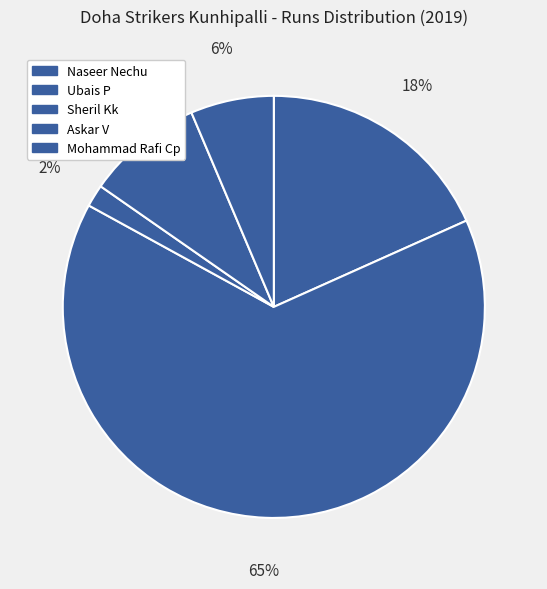

Count the number of slices in the pie.

5